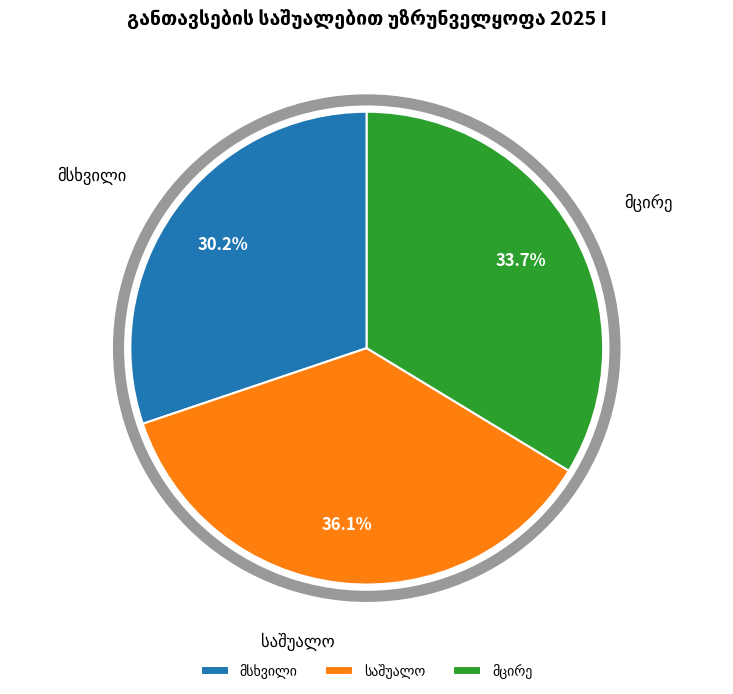

Count the number of slices in the pie.

3